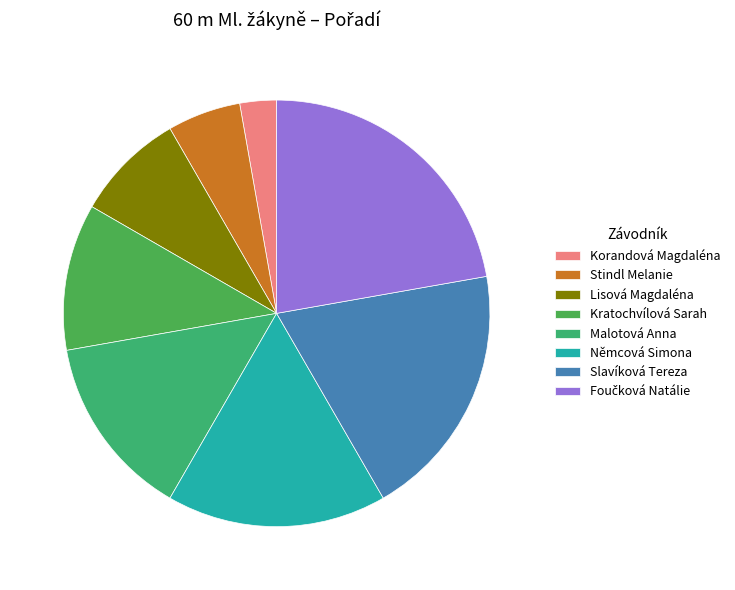

To the nearest percent, what portion does Němcová Simona represent?

17%